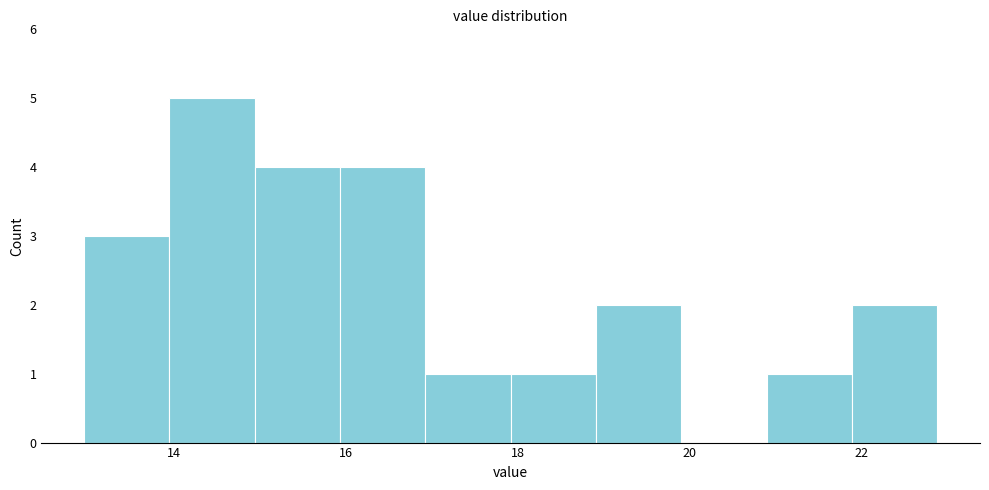

Reading left to right, list every bar in this chart as the range it spans on the x-axis followed by its height. Neither the bar edges nor the heights are printed on the chart, so give them approximately, as read against the axes.

13.0 to 14.0: 3
14.0 to 15.0: 5
15.0 to 16.0: 4
16.0 to 17.0: 4
17.0 to 18.0: 1
18.0 to 19.0: 1
19.0 to 20.0: 2
20.0 to 20.8: 0
20.8 to 21.8: 1
21.8 to 22.8: 2